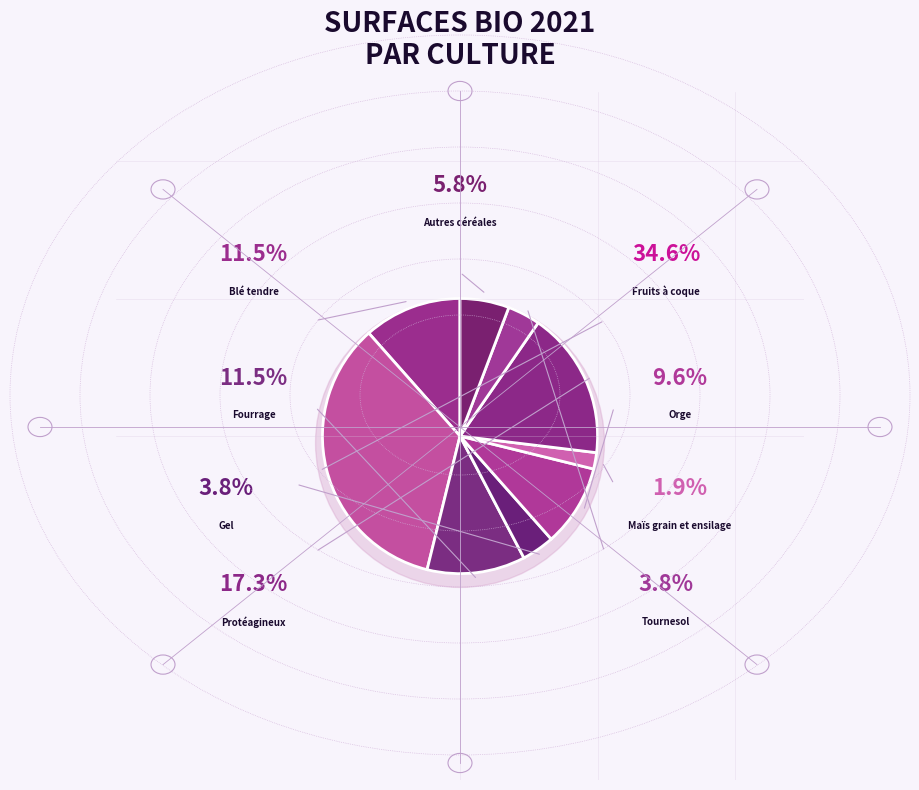

Count the number of slices in the pie.

9